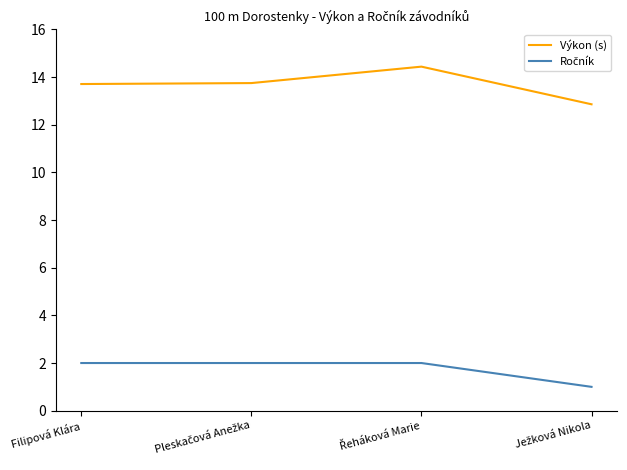

The value of Výkon (s) at Filipová Klára is 13.7. True or false?

True